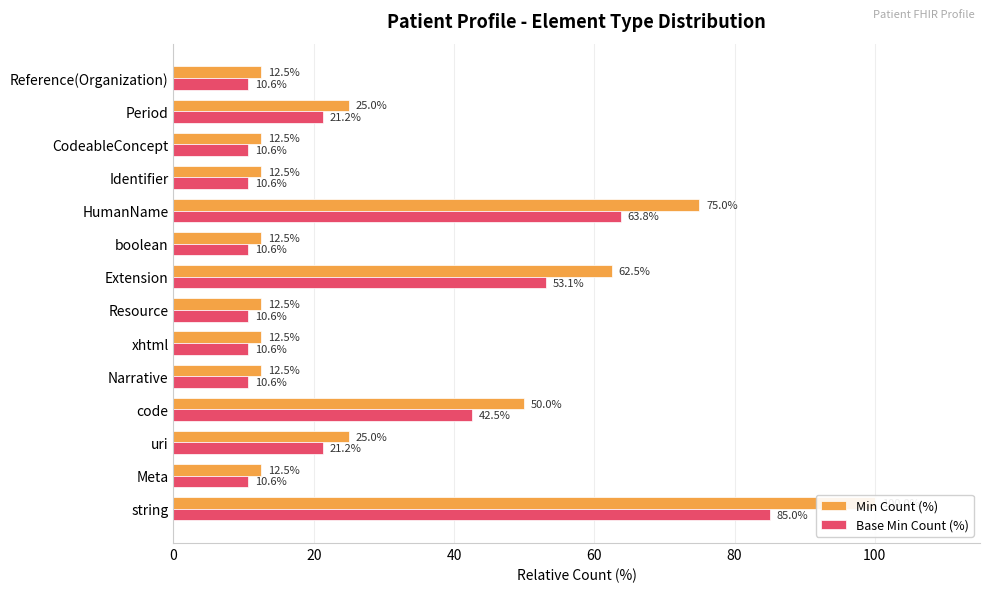

What is the smallest value displayed?

10.6